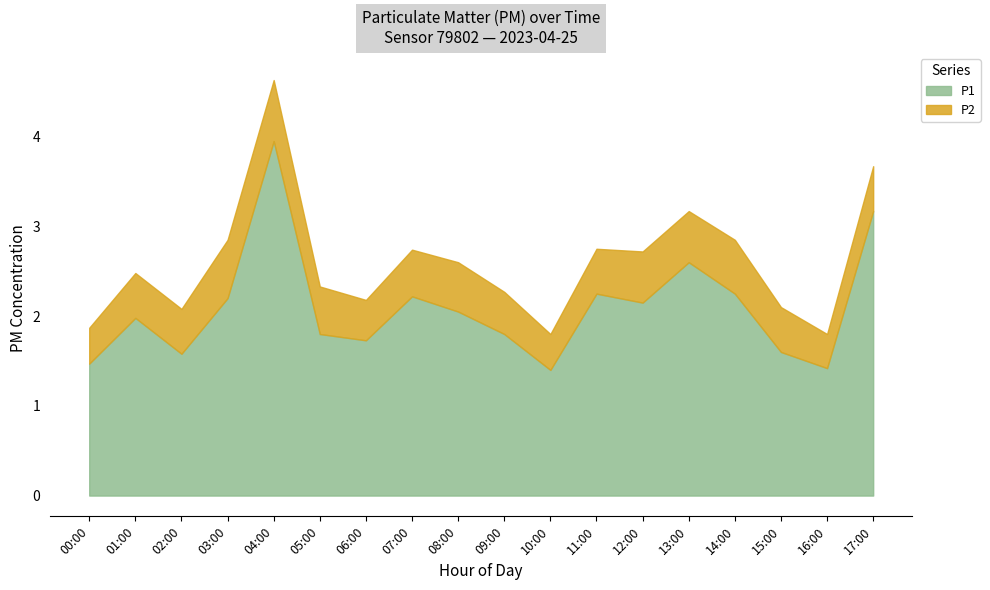

Is it true that P1 equals 0.5 at 02:00?

False